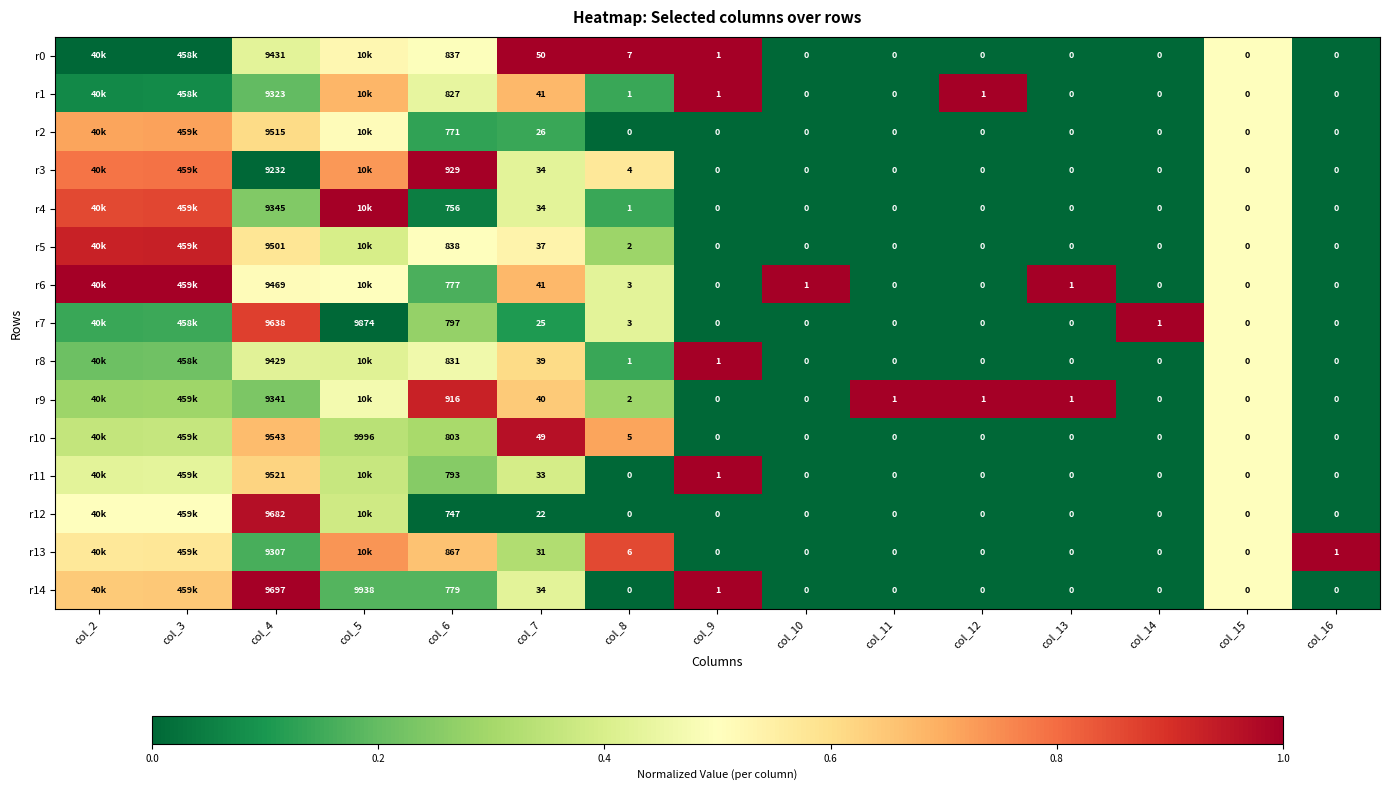

At which category is the sum across all series the highest?

col_3